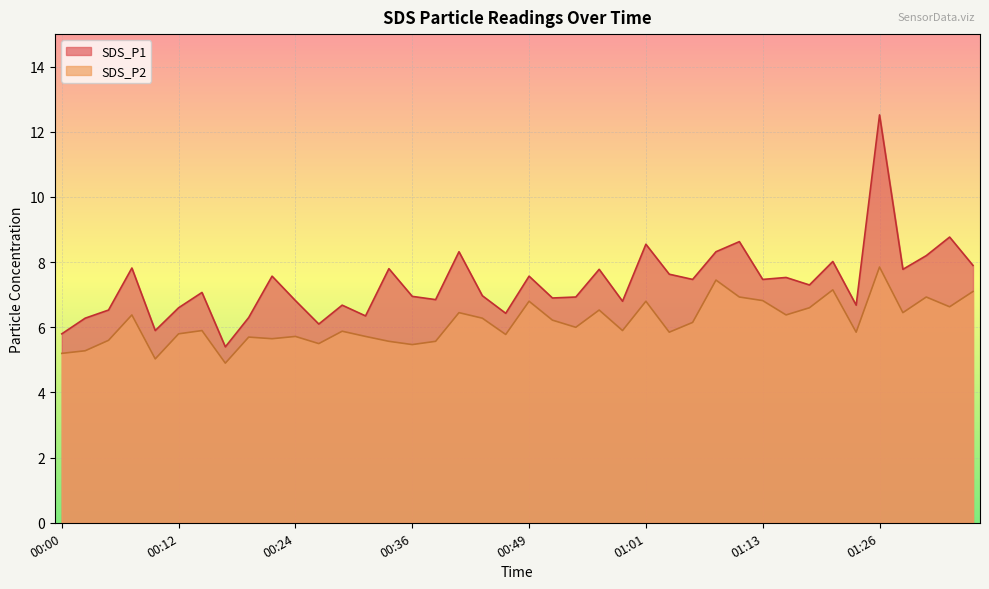

What is the label of the 40th point from the right?

00:00